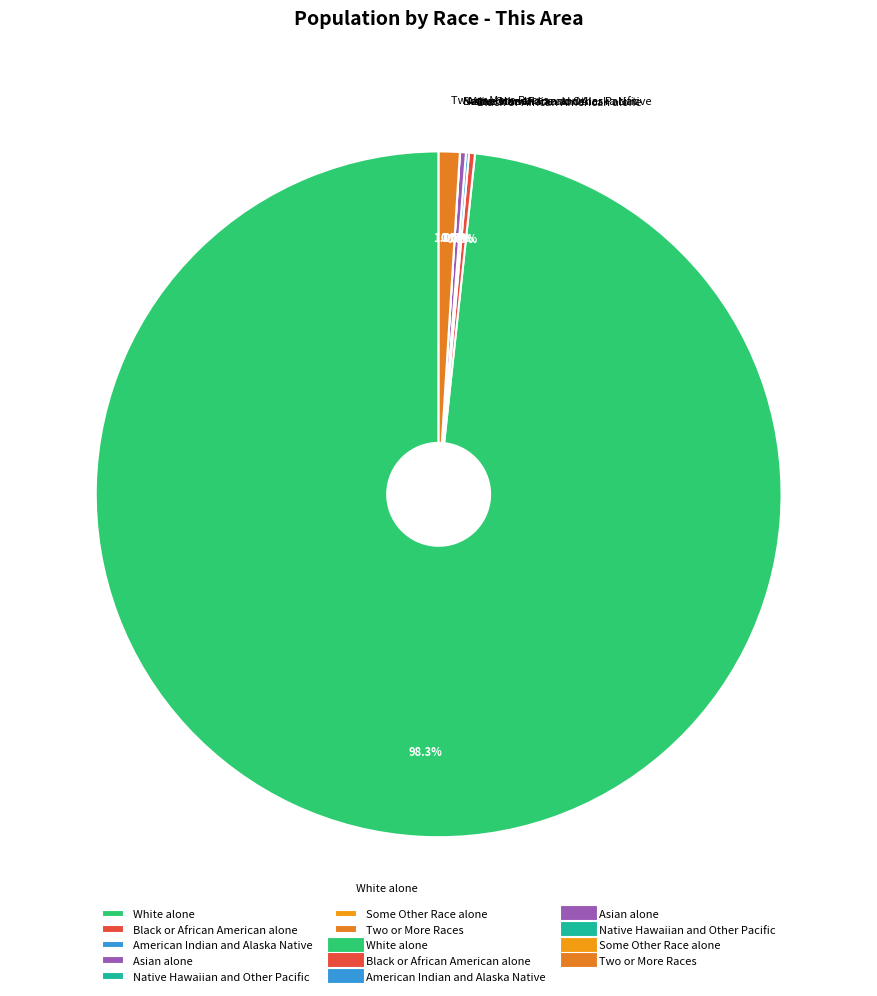

Which category accounts for the majority?

White alone